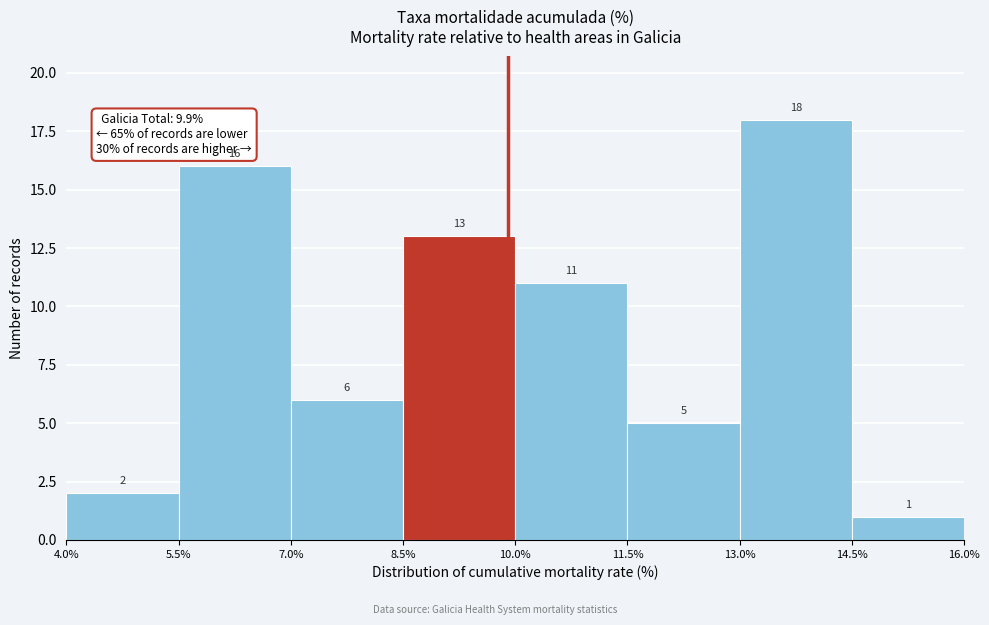

Reading left to right, transcribe this chart: for each bar, give the range it covers on the x-axis and its height.

4.0% to 5.5%: 2
5.5% to 7.0%: 16
7.0% to 8.5%: 6
8.5% to 10.0%: 13
10.0% to 11.5%: 11
11.5% to 13.0%: 5
13.0% to 14.5%: 18
14.5% to 16.0%: 1